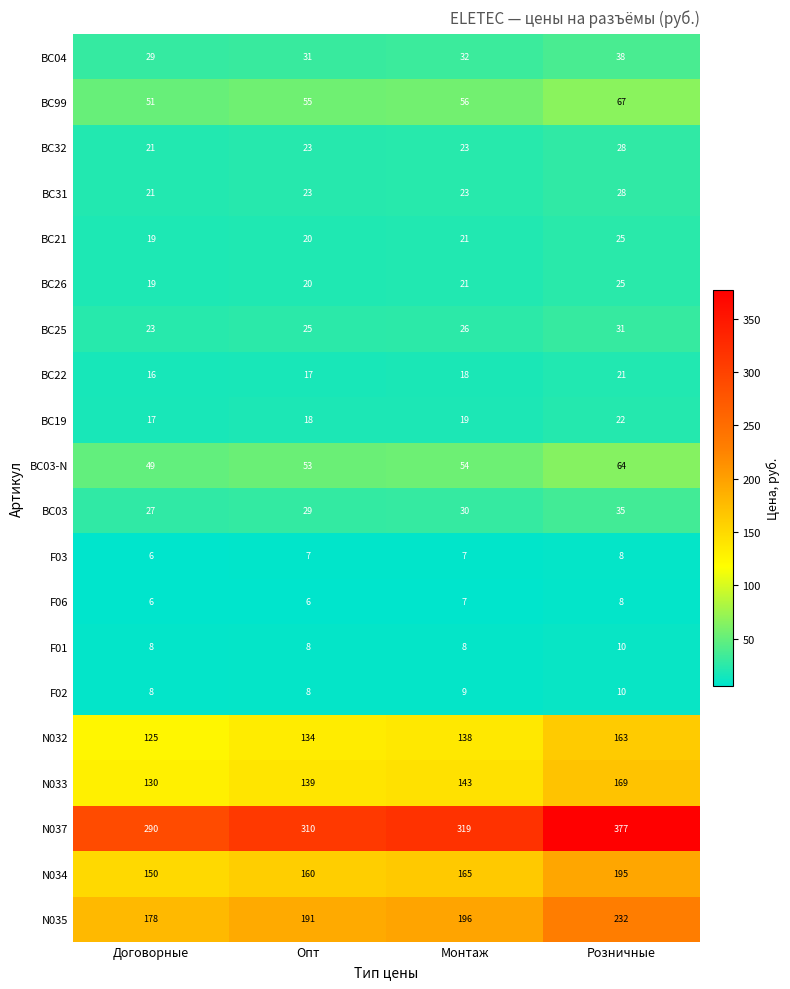

What is the difference between the highest and lowest values at Договорные?

284